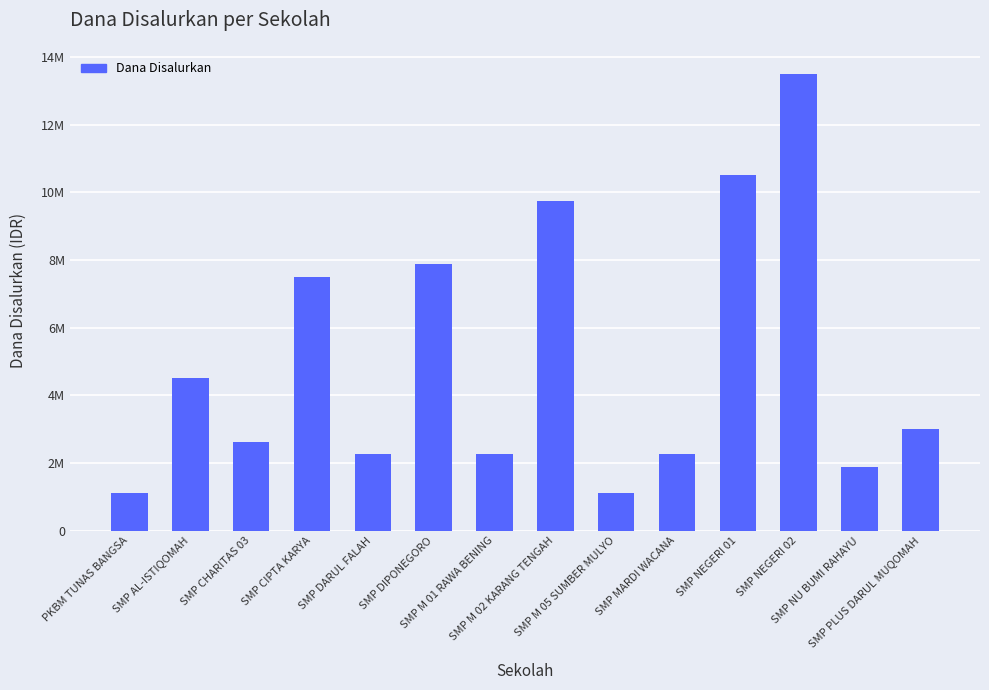

List the labels in order of value, largest first.

SMP NEGERI 02, SMP NEGERI 01, SMP M 02 KARANG TENGAH, SMP DIPONEGORO, SMP CIPTA KARYA, SMP AL-ISTIQOMAH, SMP PLUS DARUL MUQOMAH, SMP CHARITAS 03, SMP DARUL FALAH, SMP M 01 RAWA BENING, SMP MARDI WACANA, SMP NU BUMI RAHAYU, PKBM TUNAS BANGSA, SMP M 05 SUMBER MULYO